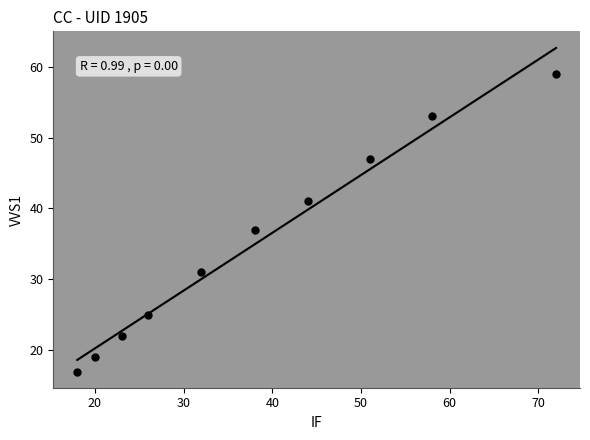

What Y value in the scatter plot is closest to 38?

37